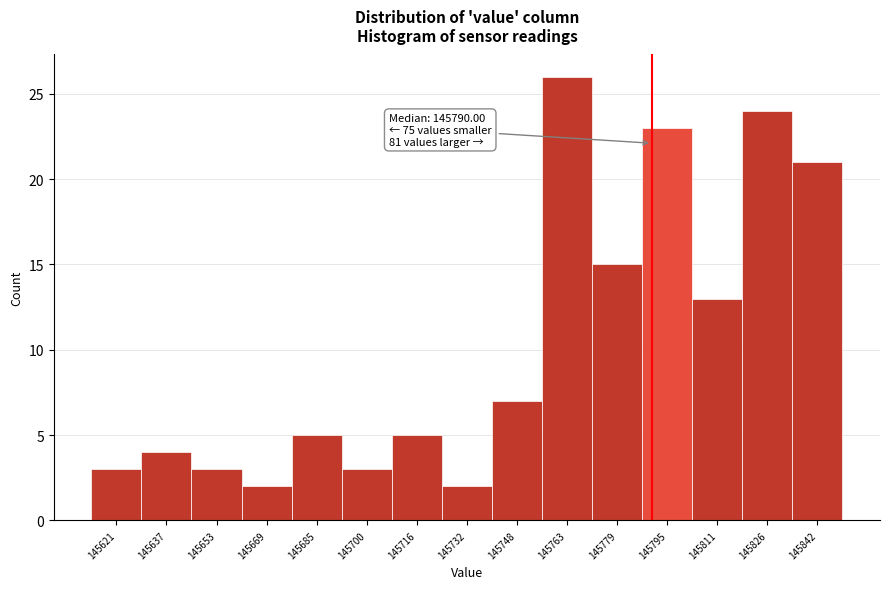

Over which range of the x-axis is the bar tallest?

145756 to 145772